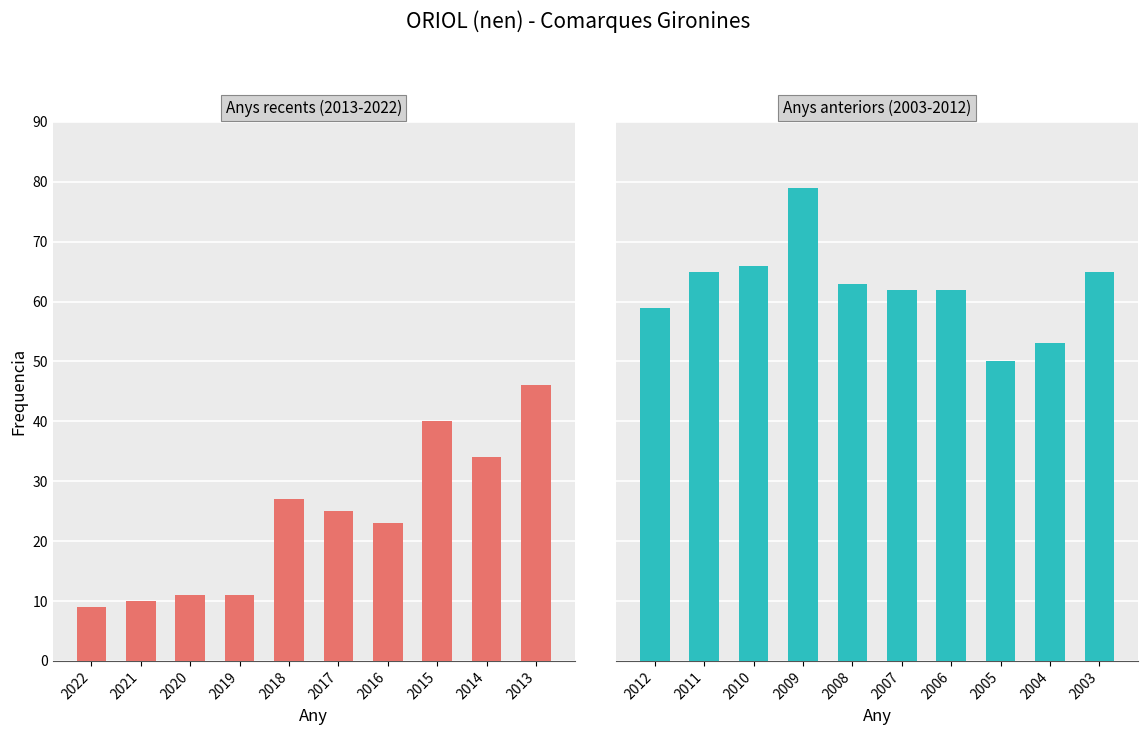

What is the value of the Anys recents (2013-2022) bar at the 1st from the left?

9